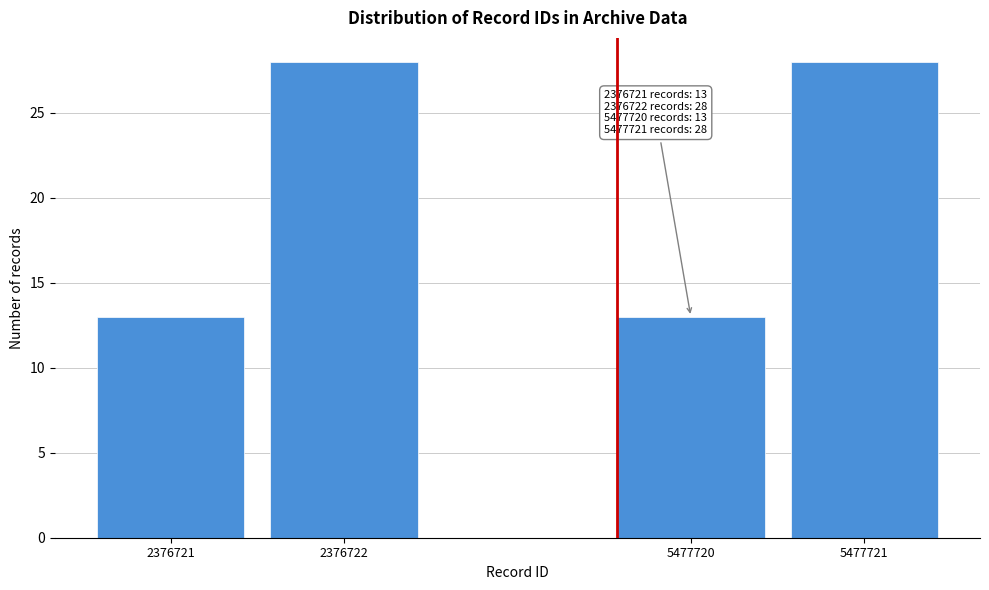

Reading left to right, transcribe all the data shown in this chart.

13	28	13	28